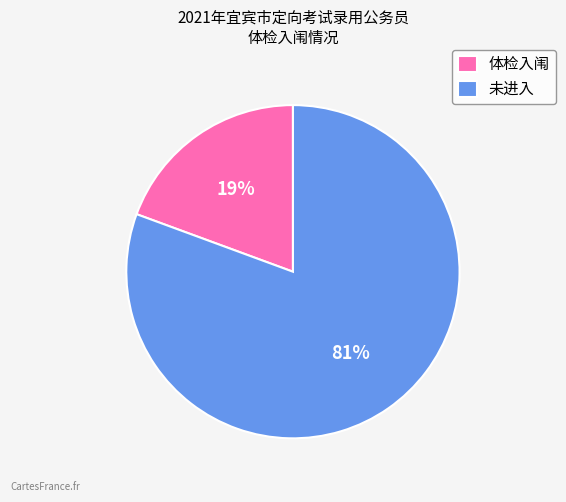

What percentage is the 未进入 slice, to the nearest percent?

81%